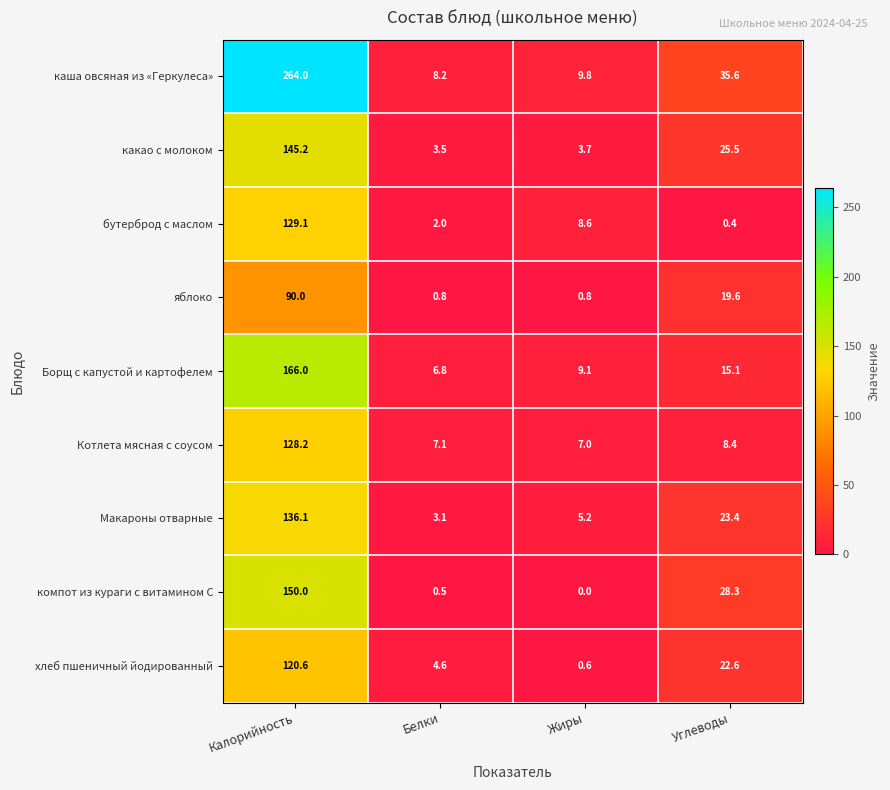

Where does the компот из кураги с витамином С series first go above 28?

Калорийность